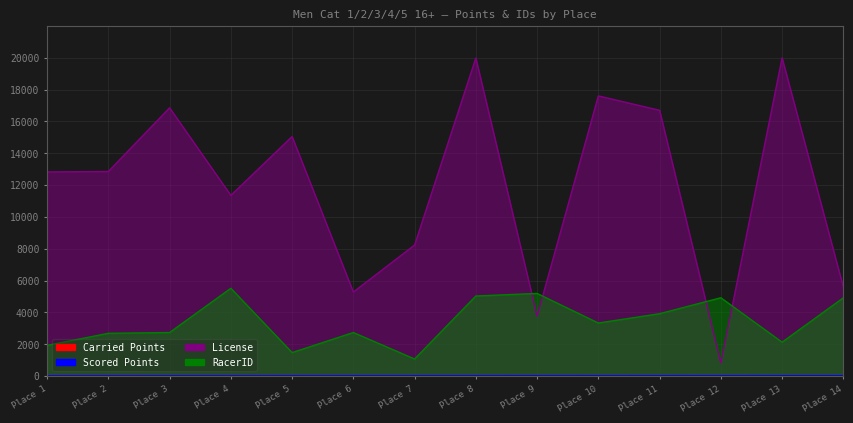

Which series has the largest total across all categories?

License